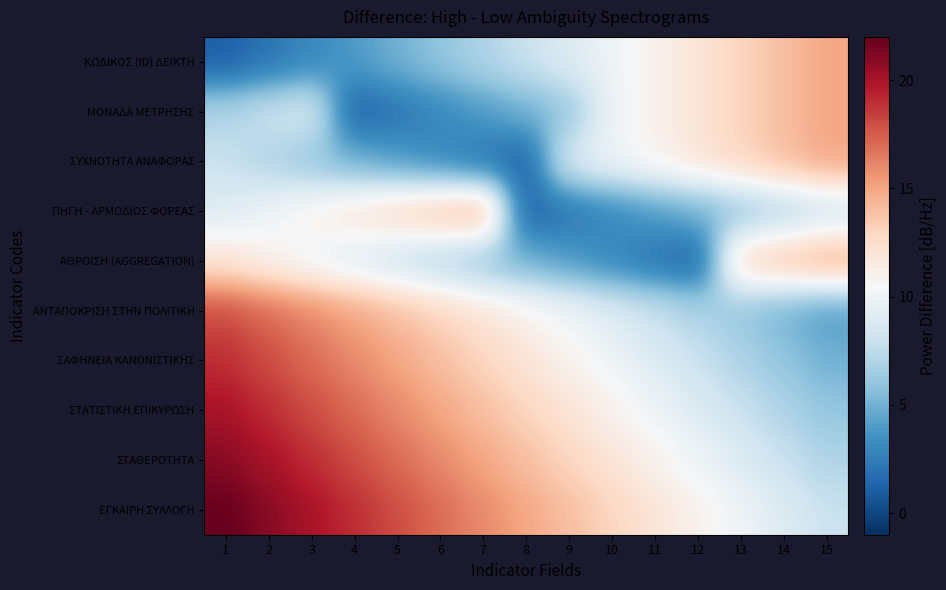

Count the number of categories in the chart.

15